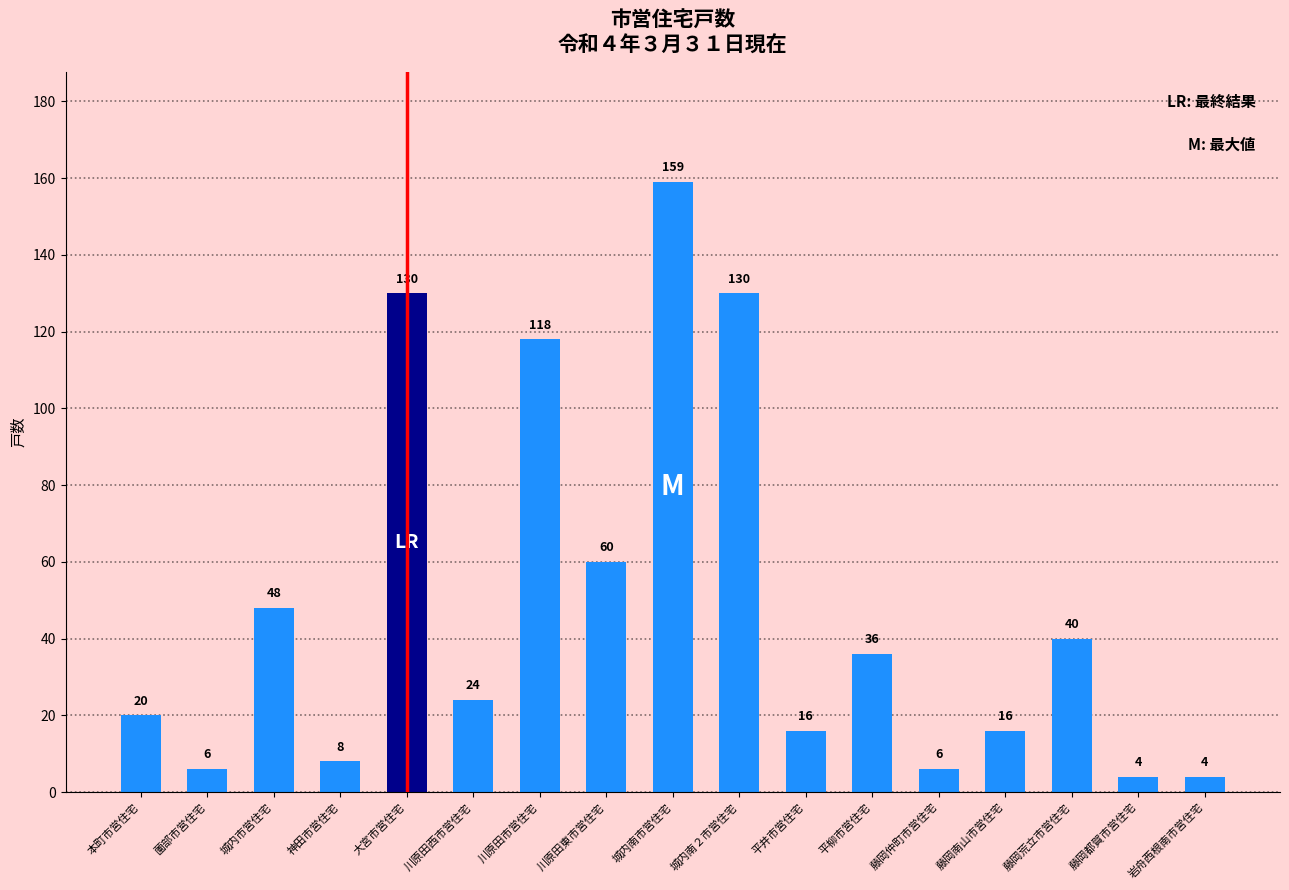

Reading left to right, what are all the values shown in this chart?

本町市営住宅=20	薗部市営住宅=6	城内市営住宅=48	神田市営住宅=8	大宮市営住宅=130	川原田西市営住宅=24	川原田市営住宅=118	川原田東市営住宅=60	城内南市営住宅=159	城内南２市営住宅=130	平井市営住宅=16	平柳市営住宅=36	藤岡仲町市営住宅=6	藤岡南山市営住宅=16	藤岡荒立市営住宅=40	藤岡都賀市営住宅=4	岩舟西根南市営住宅=4